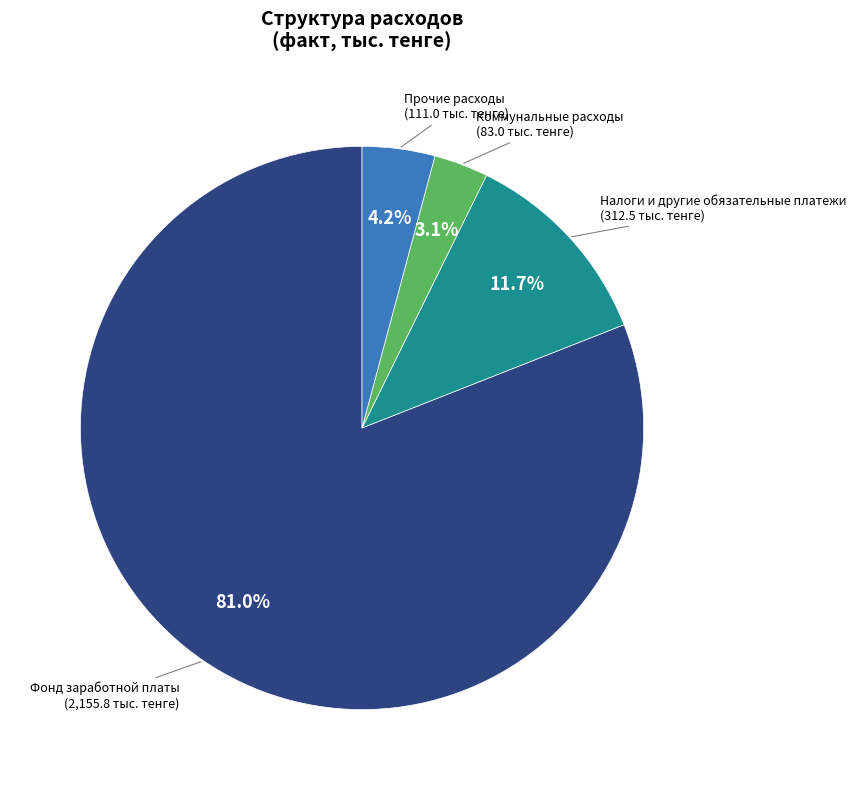

Does any single category account for the majority?

Yes